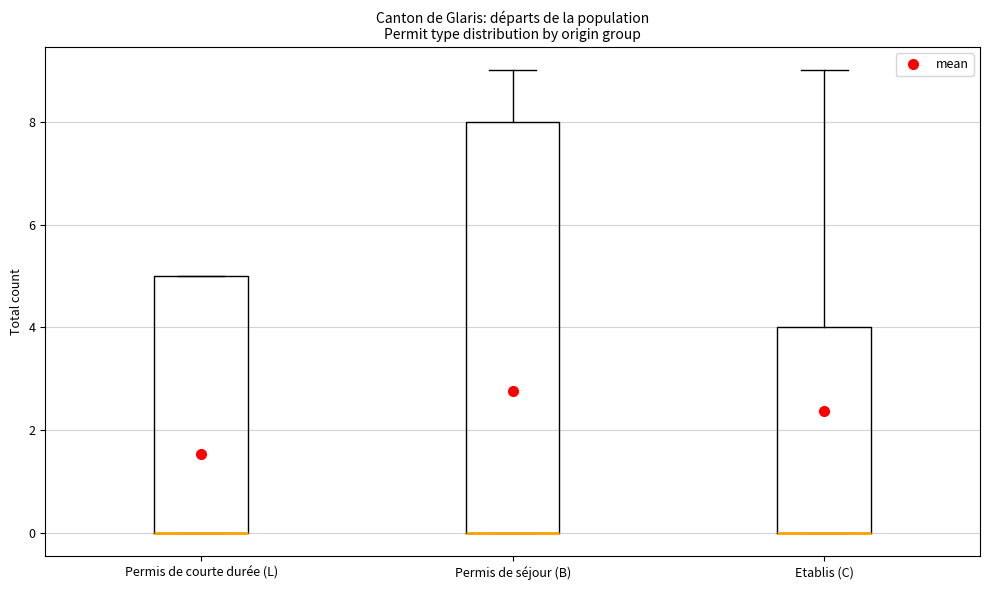

Reading left to right, transcribe this box plot: for each box, give where its median line is, the range the box spans, and where its two whiskers end, as read against the y-axis. The values are not printed on the chart, so give them approximately, as read against the axis.

Permis de courte durée (L): median 0 (drawn on the box's lower edge), box 0 to 5, whiskers 0 to 5
Permis de séjour (B): median 0 (drawn on the box's lower edge), box 0 to 8, whiskers 0 to 9
Etablis (C): median 0 (drawn on the box's lower edge), box 0 to 4, whiskers 0 to 9